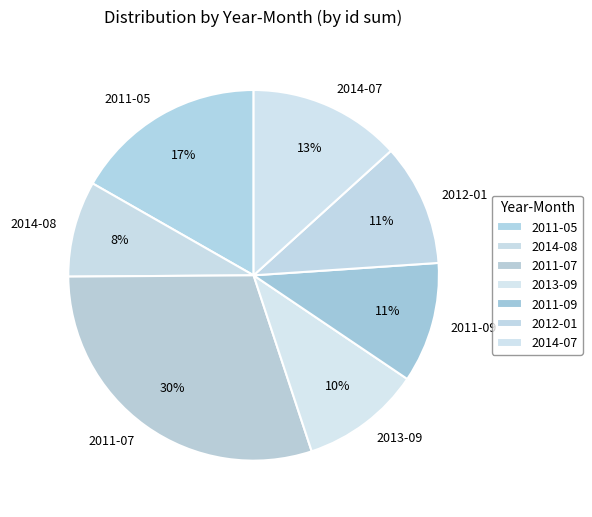

Combined, do 2014-07 and 2011-05 account for over 50%?

No